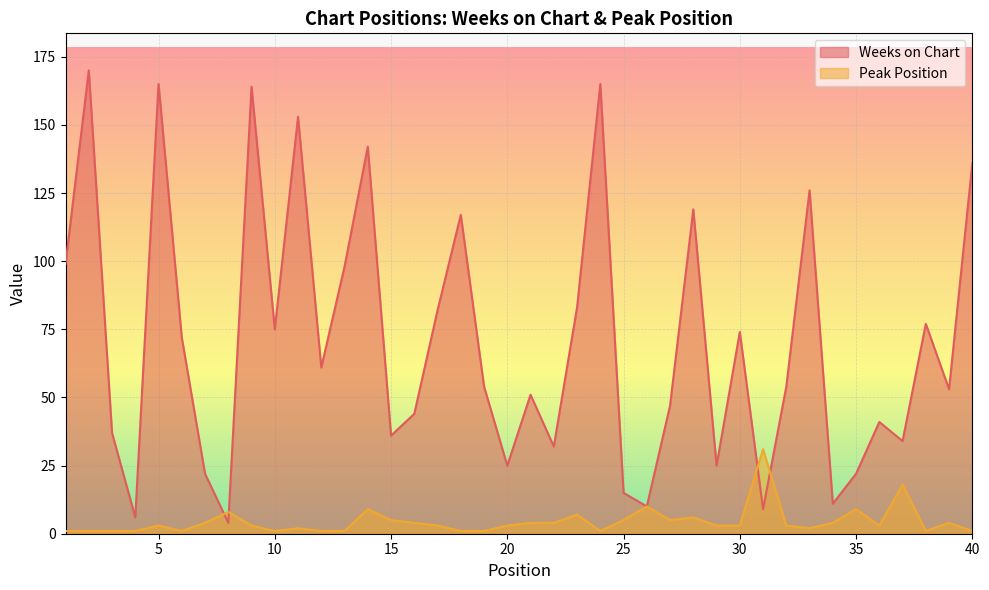

Rank the series at 32 from lowest to highest value.

Peak Position, Weeks on Chart